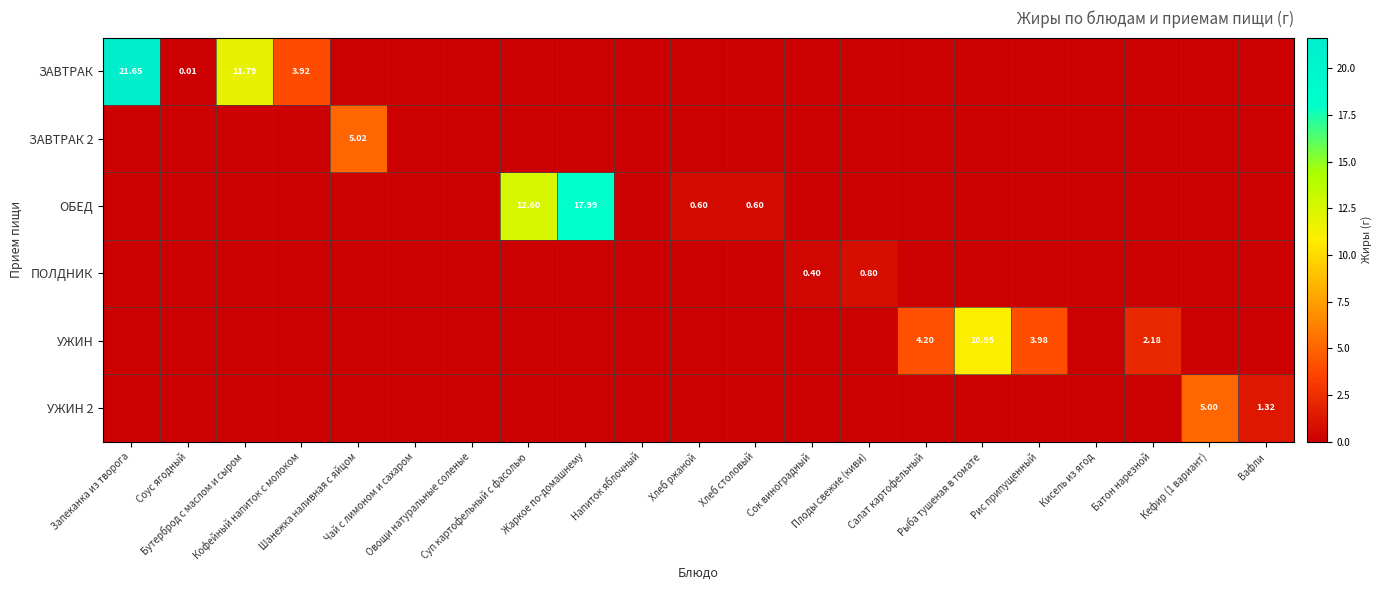

List the series in order of their peak value, lowest first.

ПОЛДНИК, УЖИН 2, ЗАВТРАК 2, УЖИН, ОБЕД, ЗАВТРАК